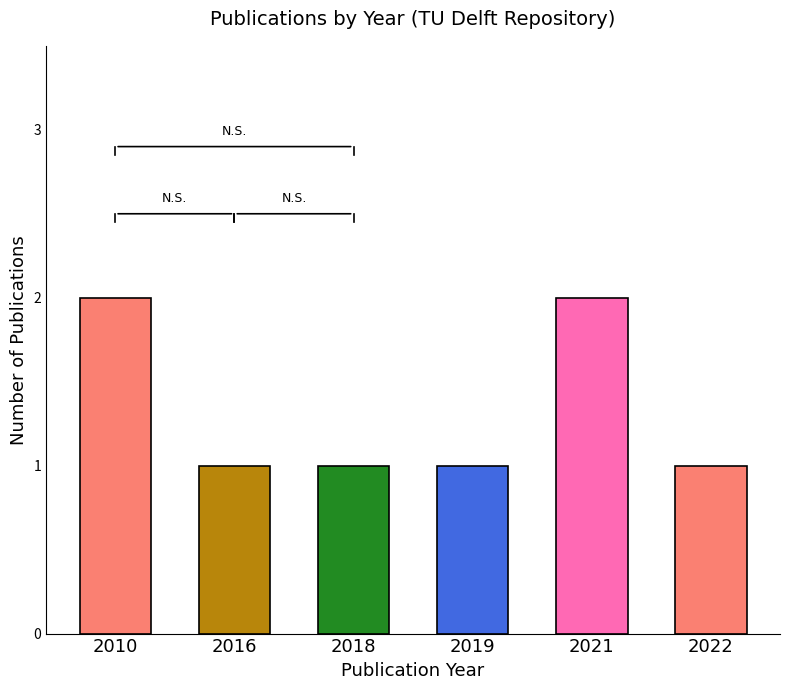

What is the maximum value shown in the chart?

2